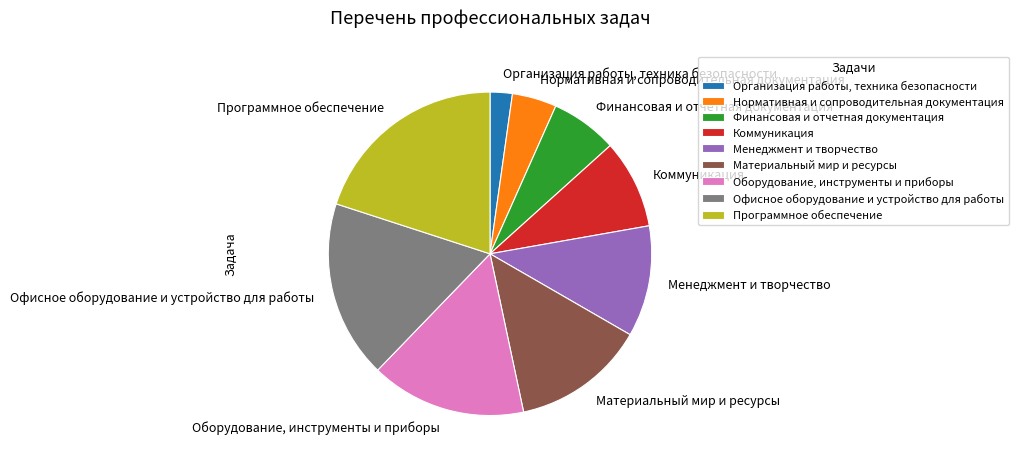

Which category has the biggest portion of the pie?

Программное обеспечение